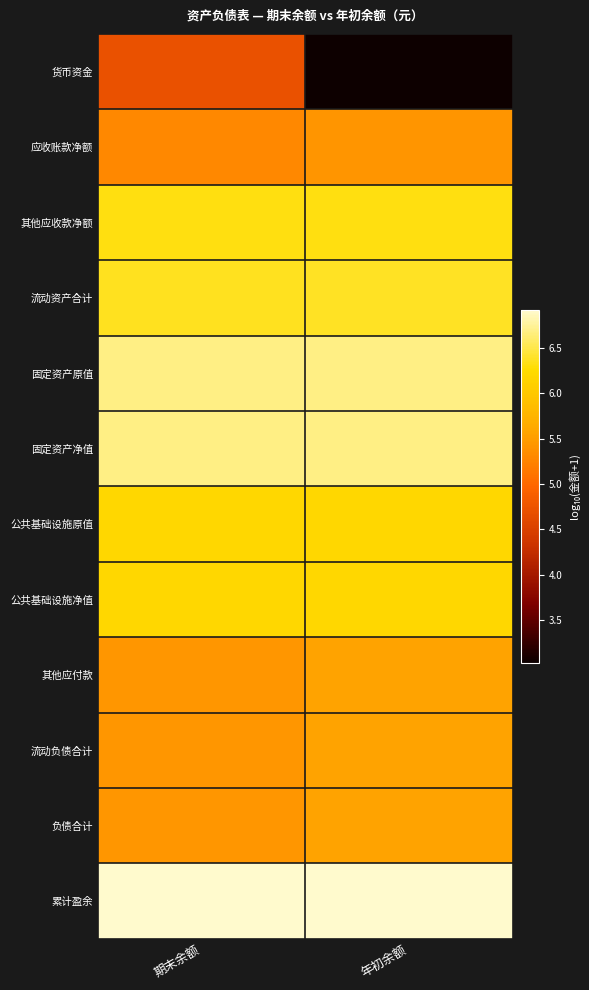

What is the total value across all series at 期末余额?

71.7